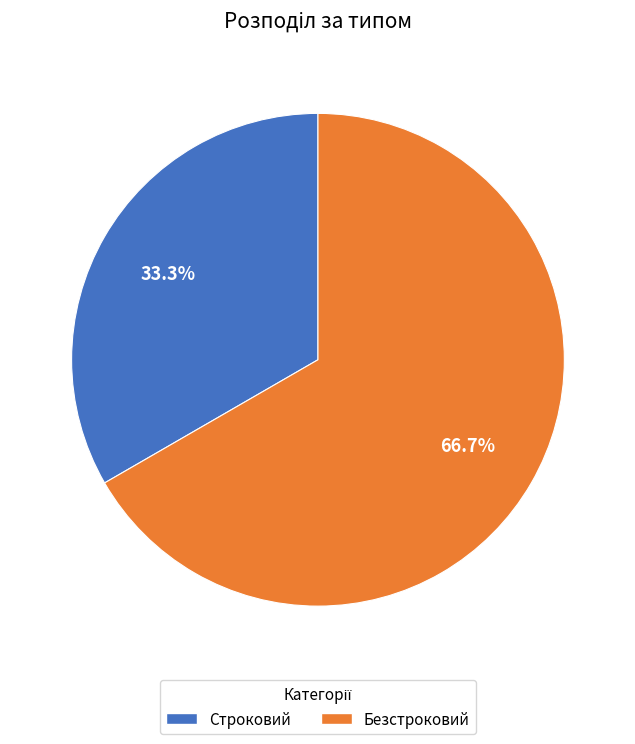

To the nearest percent, what is the difference between the largest and smallest slice percentages?

33%